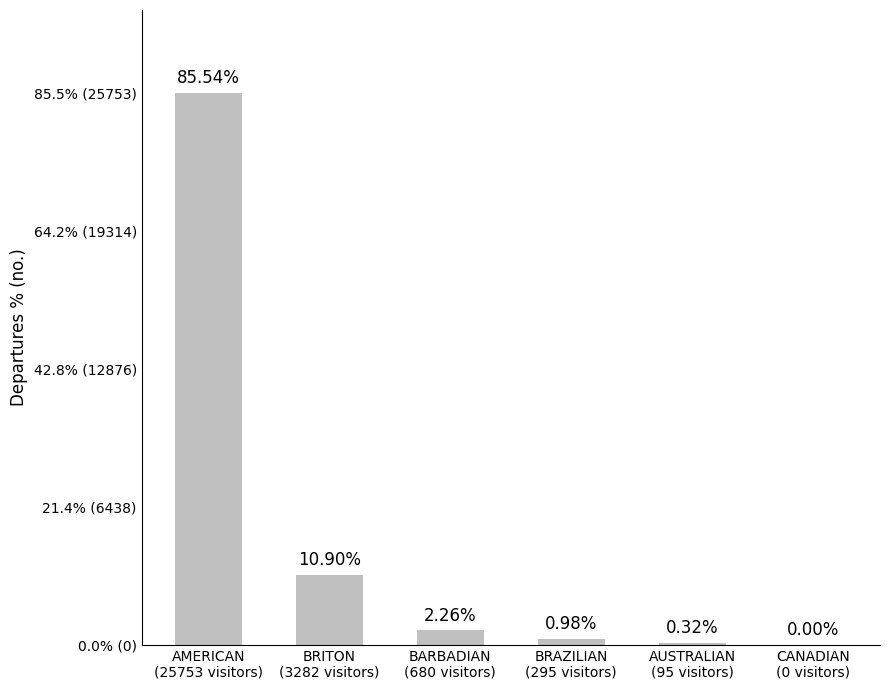

Does the chart contain any negative values?

No